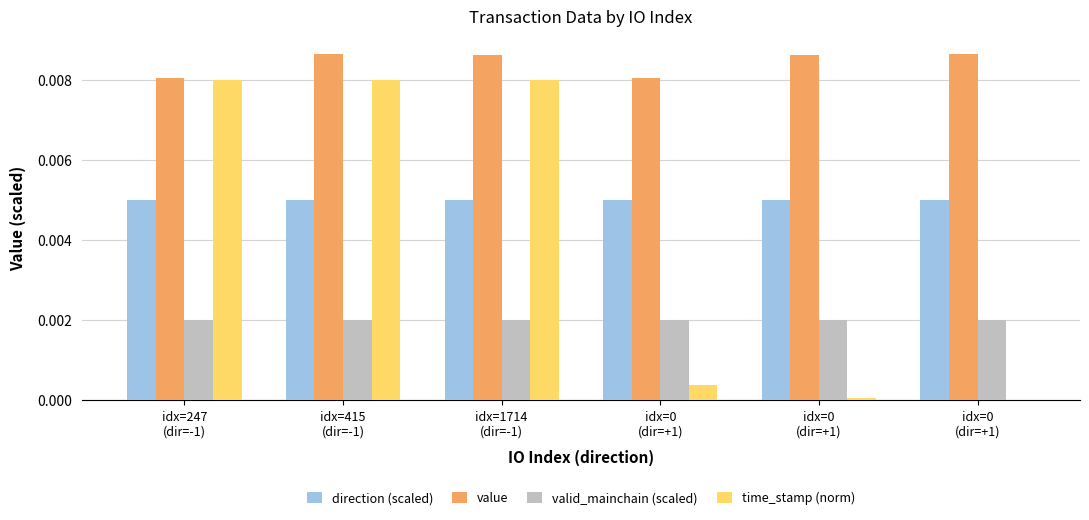

What are all the series names shown in the legend?

direction (scaled), value, valid_mainchain (scaled), time_stamp (norm)